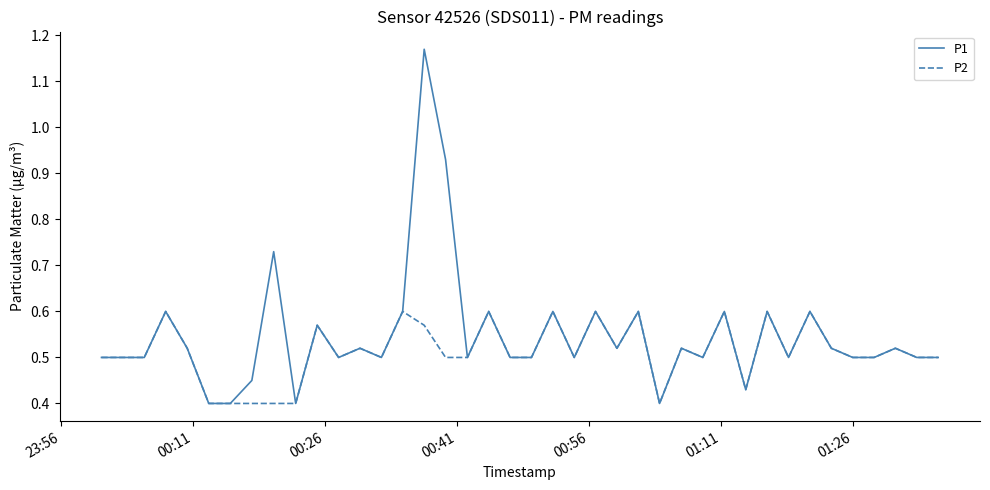

At how many categories does at least one series exceed 0?

40